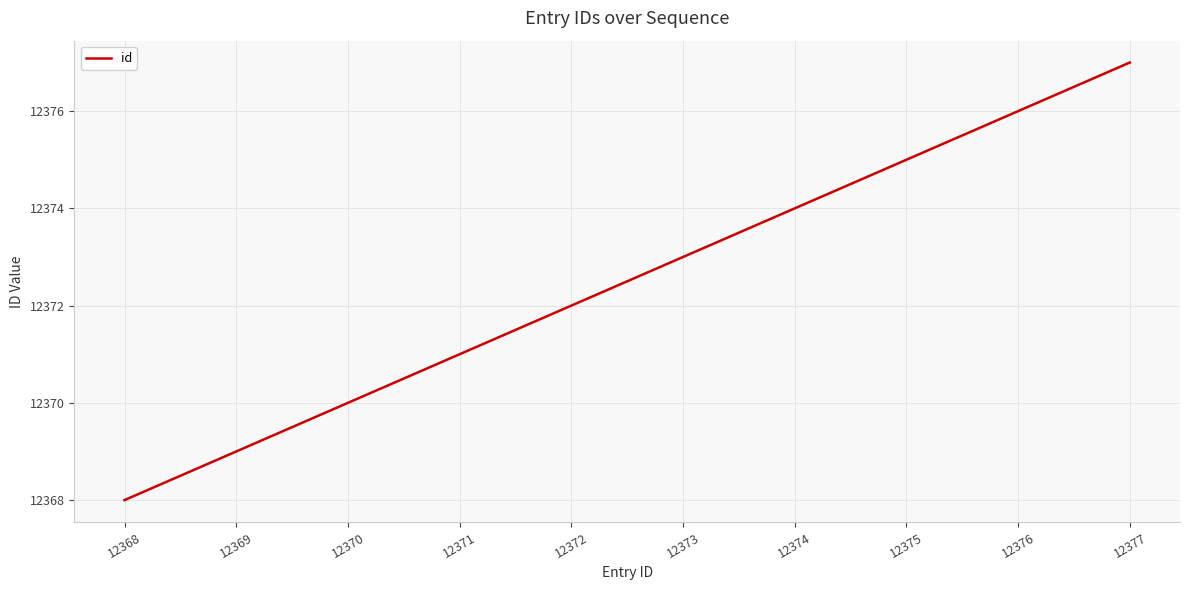

At which label is the value closest to 12372?

12372